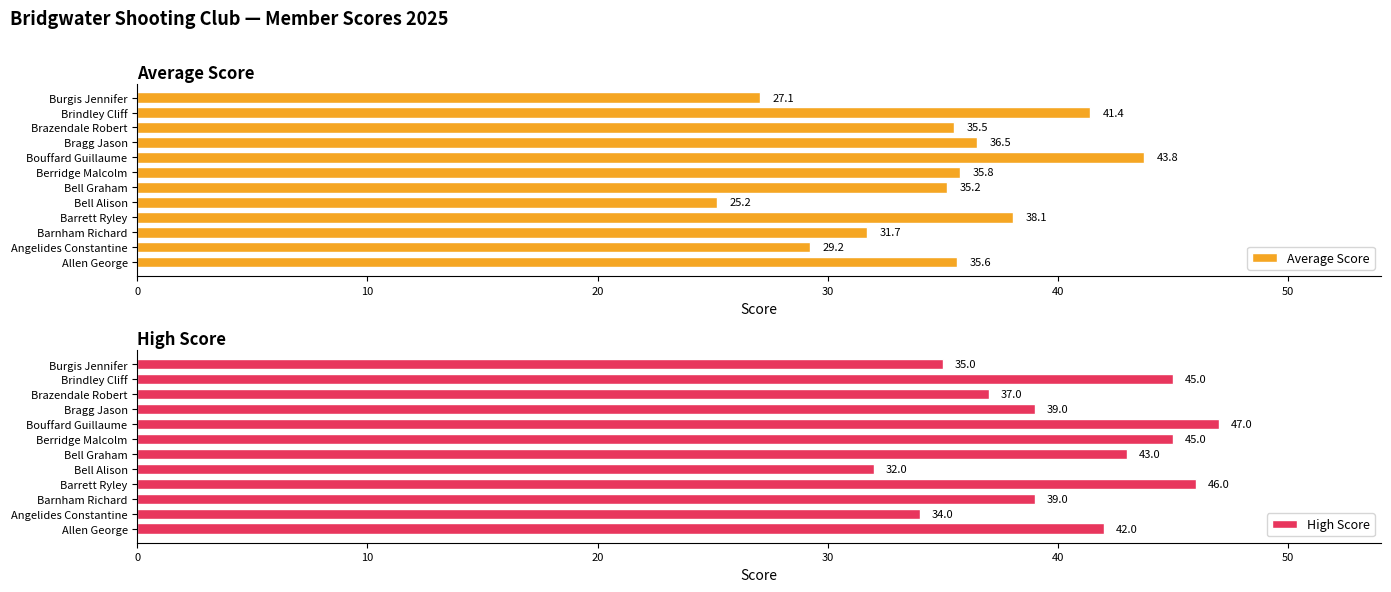

What are all the series names shown in the legend?

Average Score, High Score